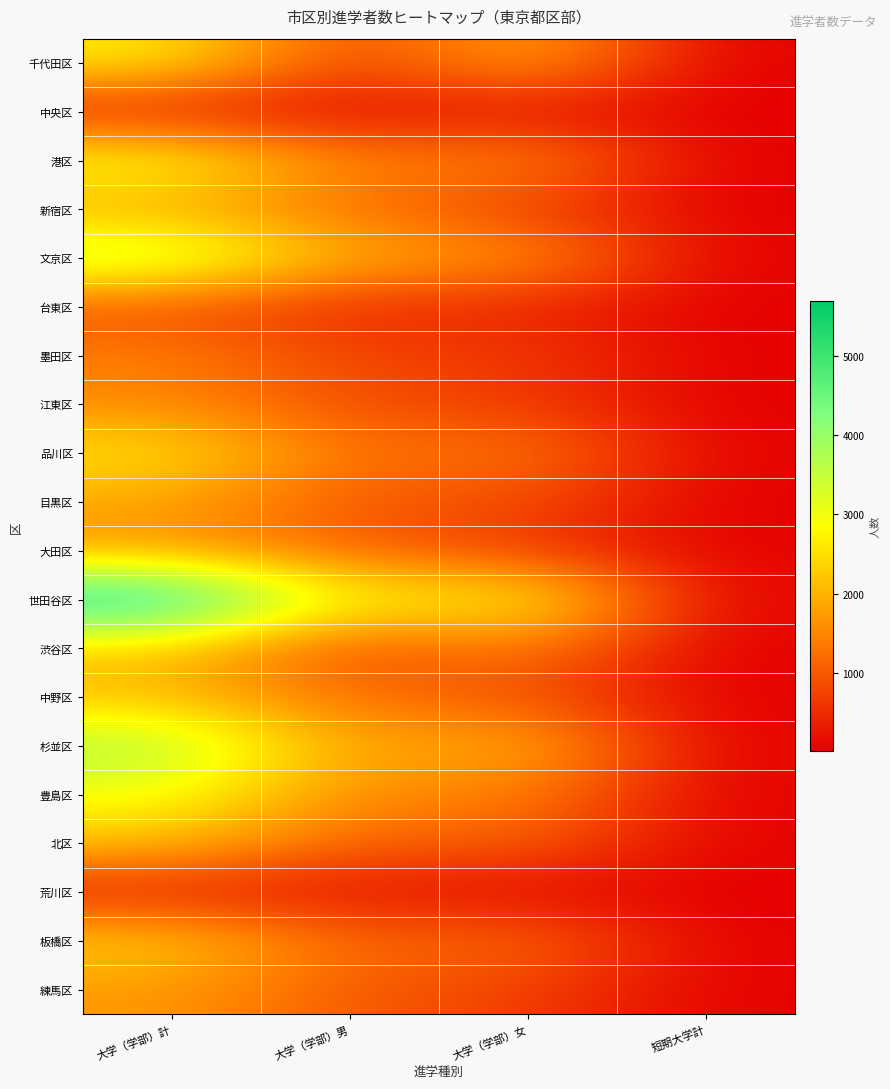

Rank the series by their maximum value, from highest to lowest.

世田谷区, 杉並区, 文京区, 港区, 豊島区, 千代田区, 品川区, 板橋区, 渋谷区, 北区, 中野区, 新宿区, 目黒区, 大田区, 練馬区, 江東区, 墨田区, 台東区, 荒川区, 中央区